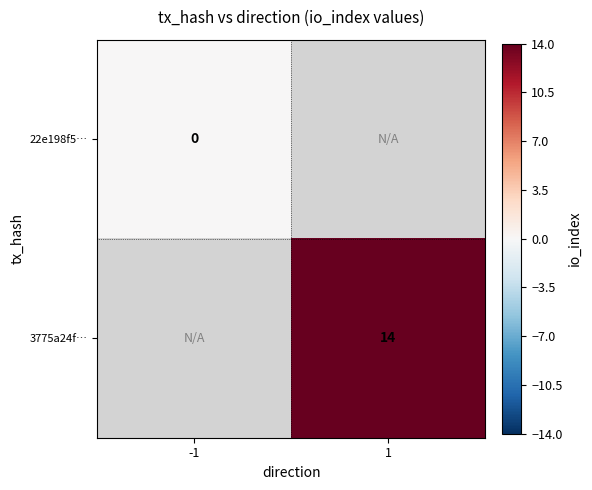

The 3775a24f… series shows 14 at 1. True or false?

True